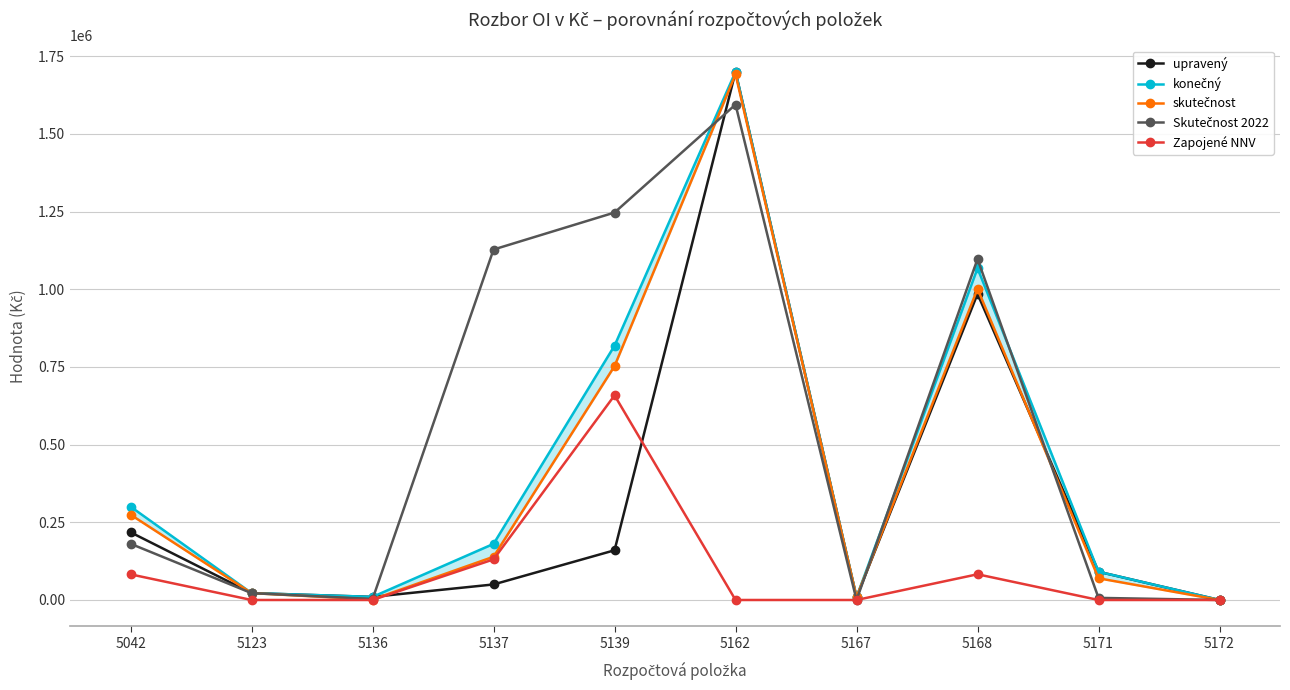

How many positive values does the konečný series have?

9